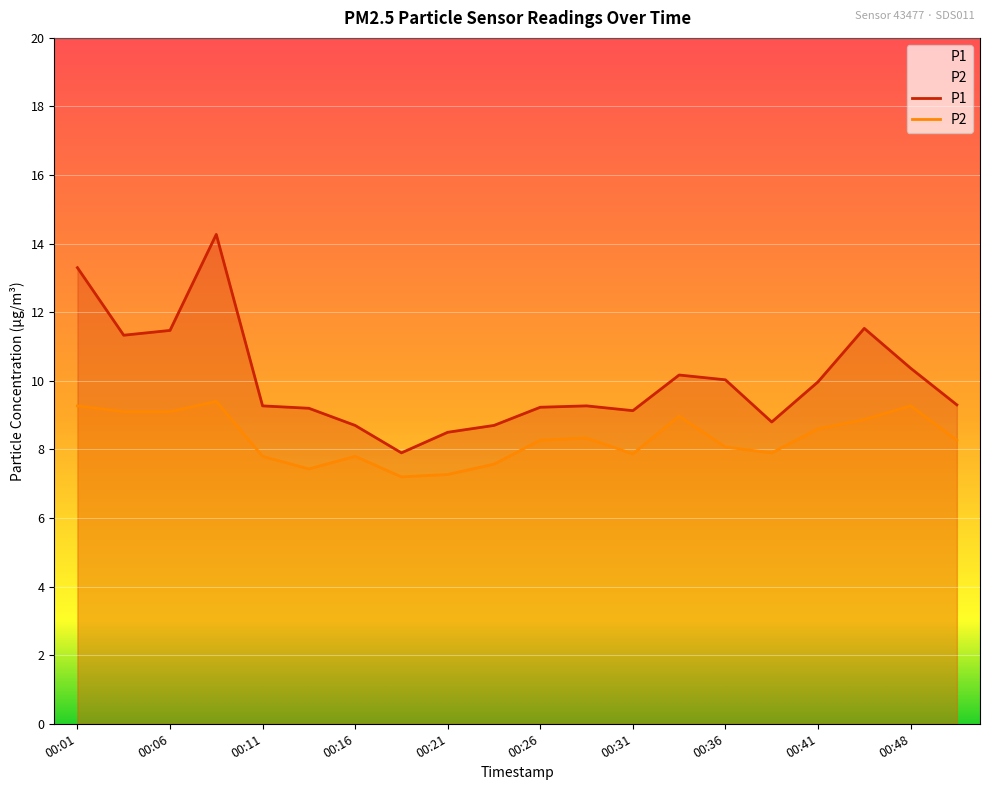

What is the minimum value for P1?

7.9